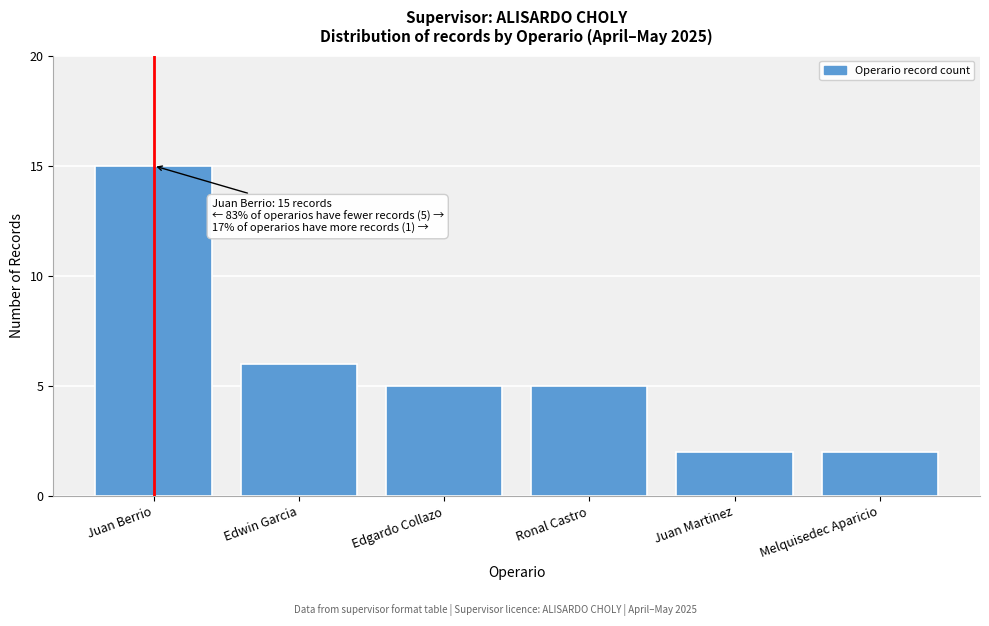

Reading left to right, extract all data points from this chart.

Juan Berrio=15	Edwin Garcia=6	Edgardo Collazo=5	Ronal Castro=5	Juan Martinez=2	Melquisedec Aparicio=2